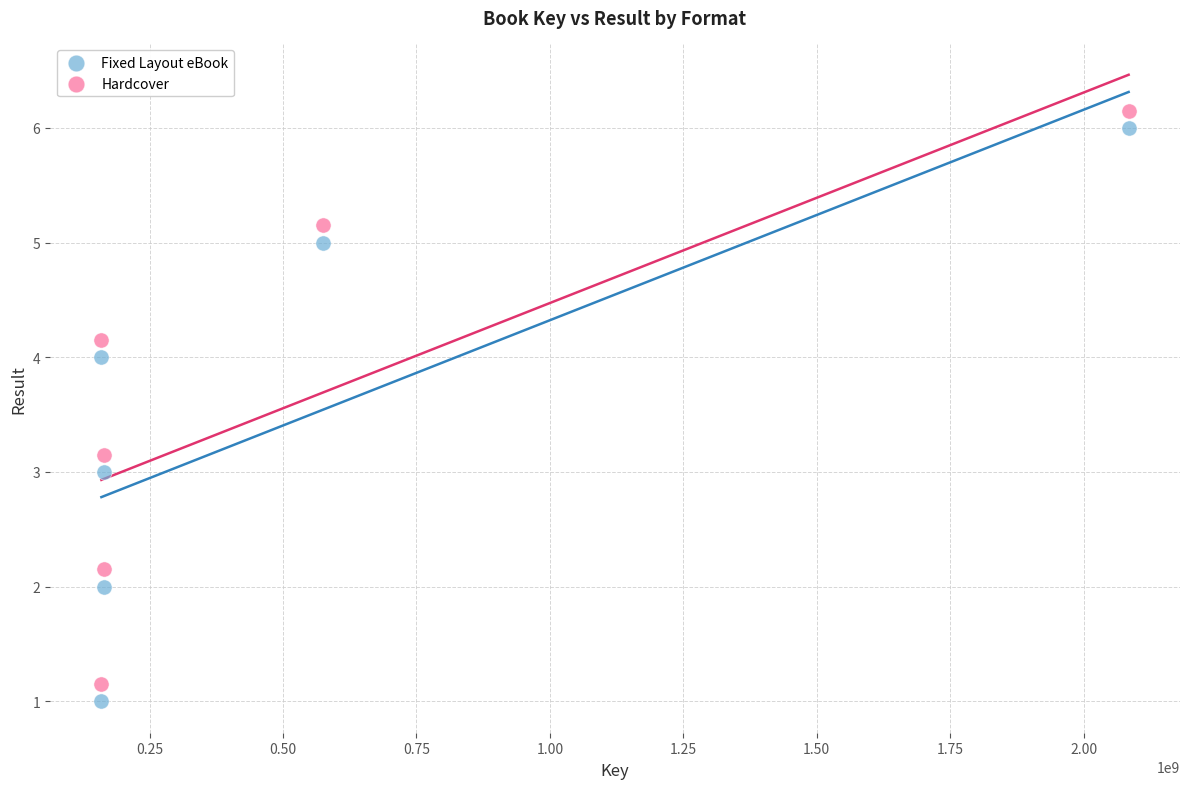

Which series contains the highest Y value?

Hardcover